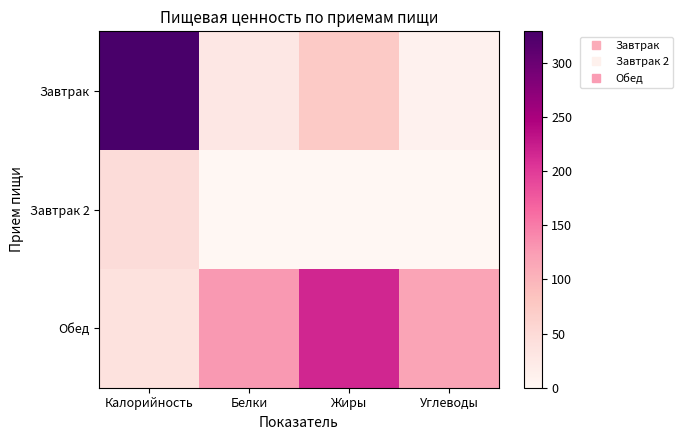

Reading right to left, what are all the values shown in this chart?

Завтрак: Углеводы=9	Жиры=74	Белки=28	Калорийность=329
Завтрак 2: Углеводы=0	Жиры=0	Белки=0	Калорийность=47
Обед: Углеводы=117	Жиры=217	Белки=128	Калорийность=38